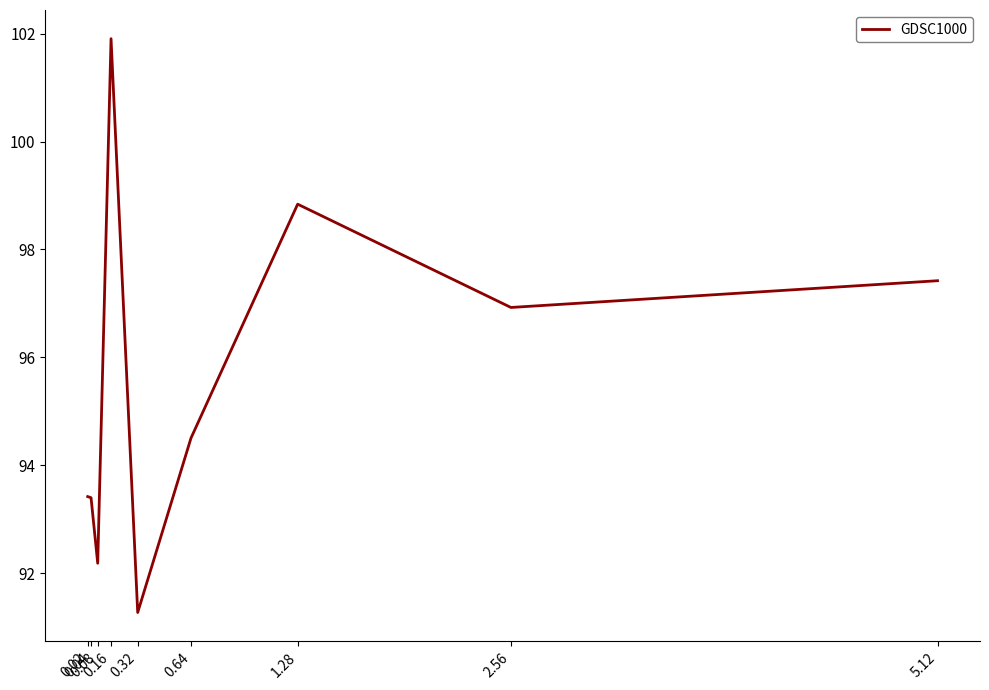

Reading left to right, extract all data points from this chart.

0.02=93.4	0.04=93.4	0.08=92.2	0.16=101.9	0.32=91.3	0.64=94.5	1.28=98.8	2.56=96.9	5.12=97.4